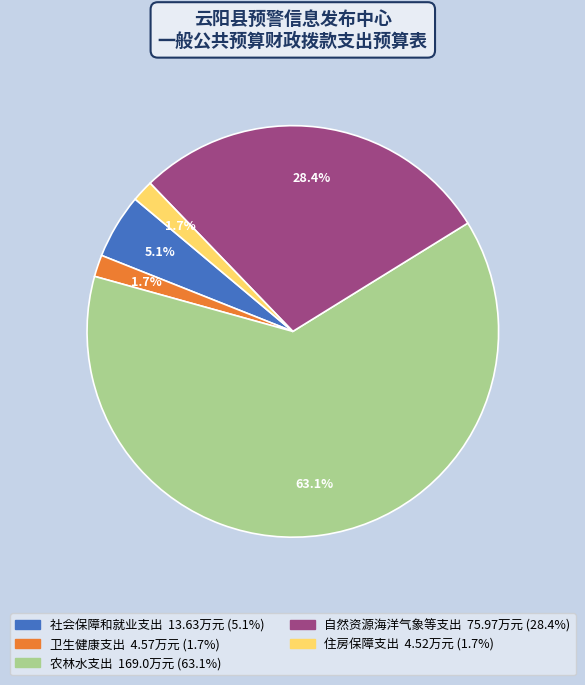

To the nearest percent, what portion does 卫生健康支出 represent?

2%